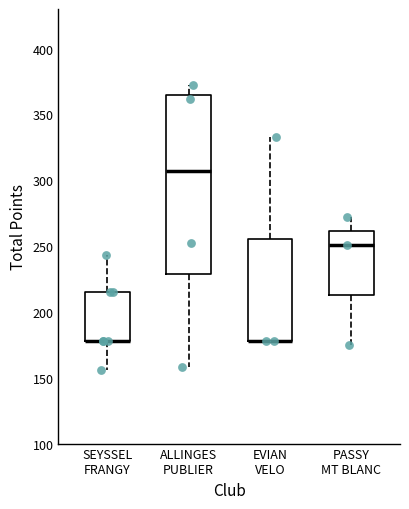

Which box is the tallest, from its lower edge to its upper edge?

ALLINGES PUBLIER